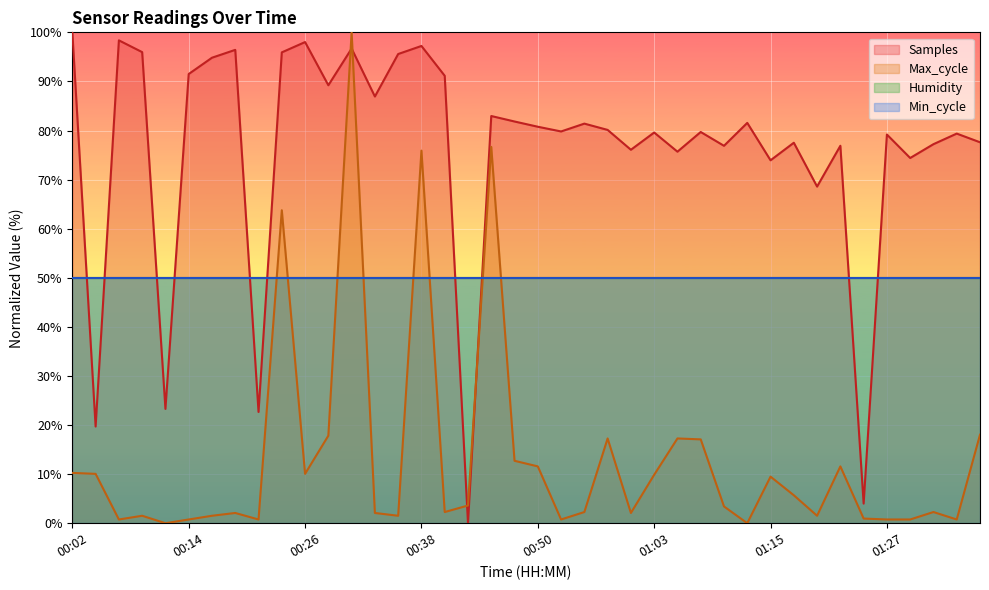

What is the sum of the Samples values at 00:09 and 01:27?

175.1